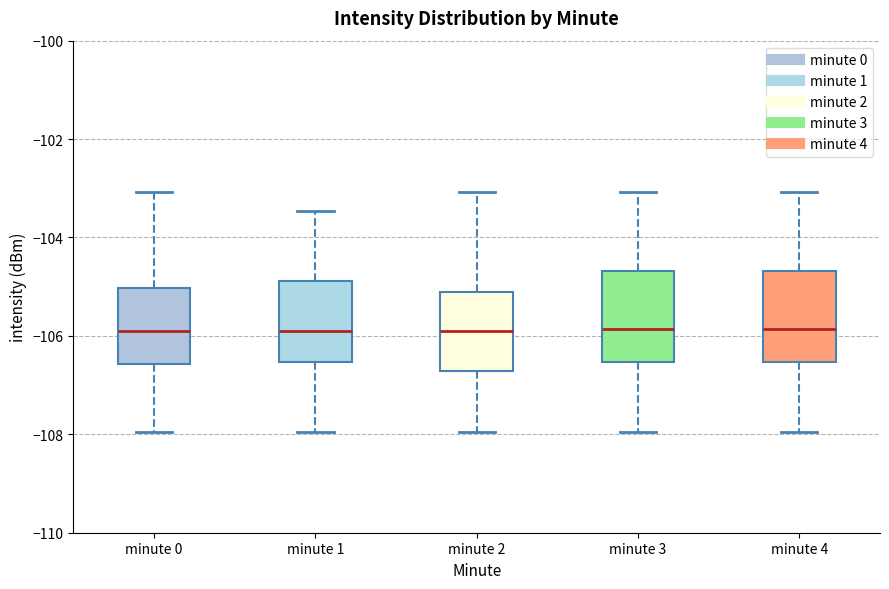

Reading left to right, transcribe this box plot: for each box, give where its median line is, the range the box spans, and where its two whiskers end, as read against the y-axis. The values are not printed on the chart, so give them approximately, as read against the axis.

minute 0: median -106.0, box -106.6 to -105.0, whiskers -108.0 to -103.0
minute 1: median -106.0, box -106.6 to -104.8, whiskers -108.0 to -103.4
minute 2: median -106.0, box -106.8 to -105.2, whiskers -108.0 to -103.0
minute 3: median -105.8, box -106.6 to -104.6, whiskers -108.0 to -103.0
minute 4: median -105.8, box -106.6 to -104.6, whiskers -108.0 to -103.0